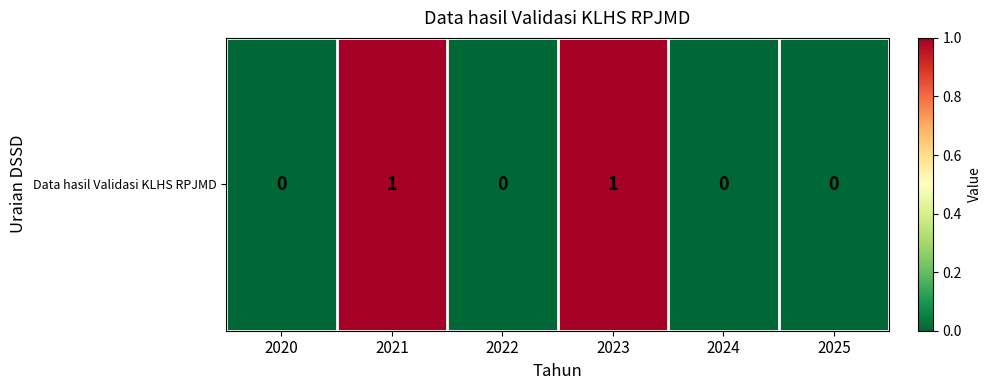

Rank the categories by value from lowest to highest.

2020, 2022, 2024, 2025, 2021, 2023